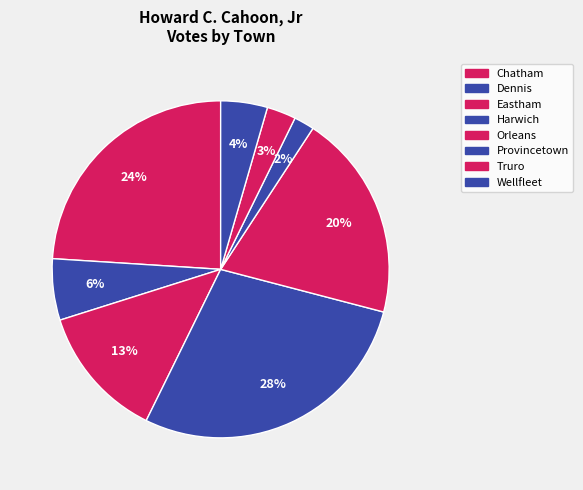

Count the number of slices in the pie.

8